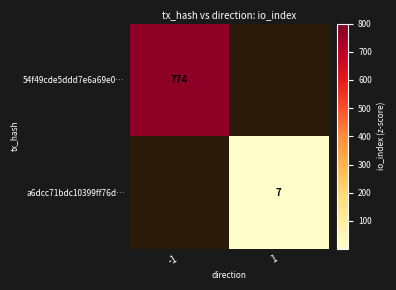

How many distinct data groups are displayed?

2